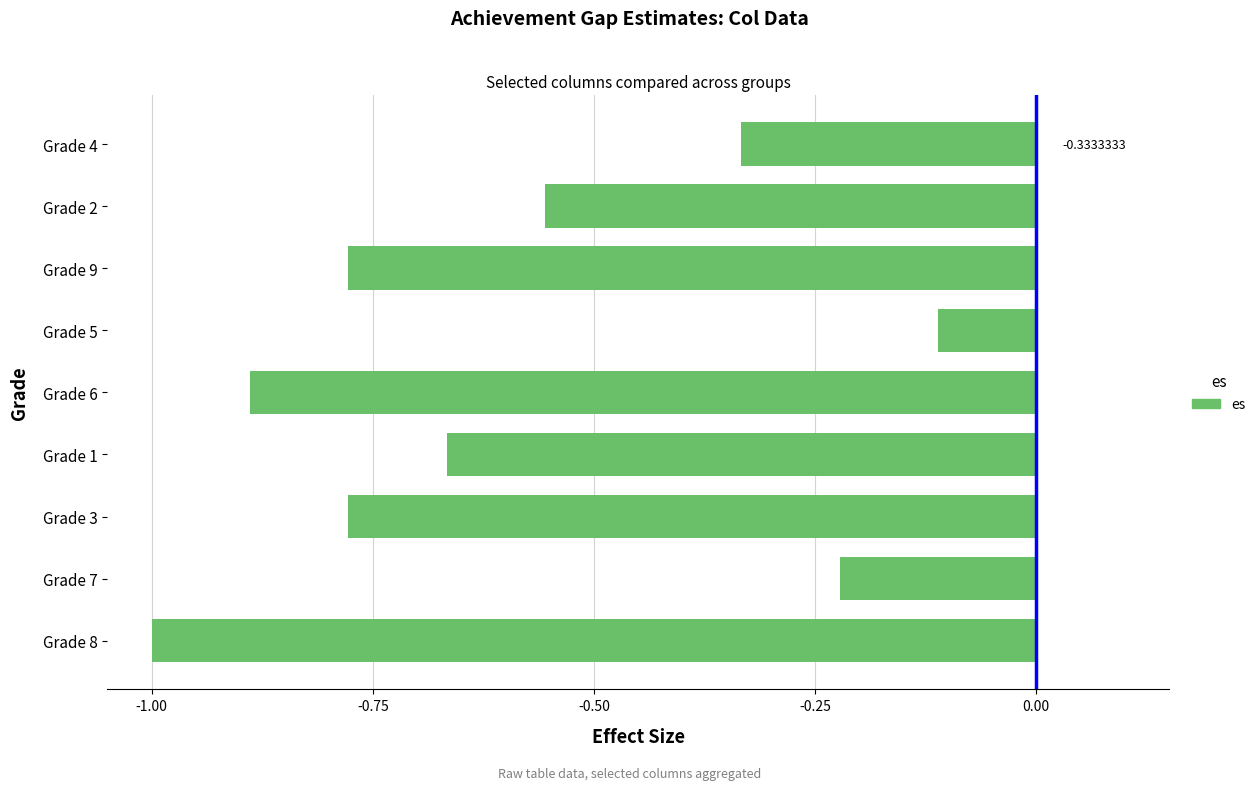

What is the sum of the values at Grade 5 and Grade 4?

-0.4